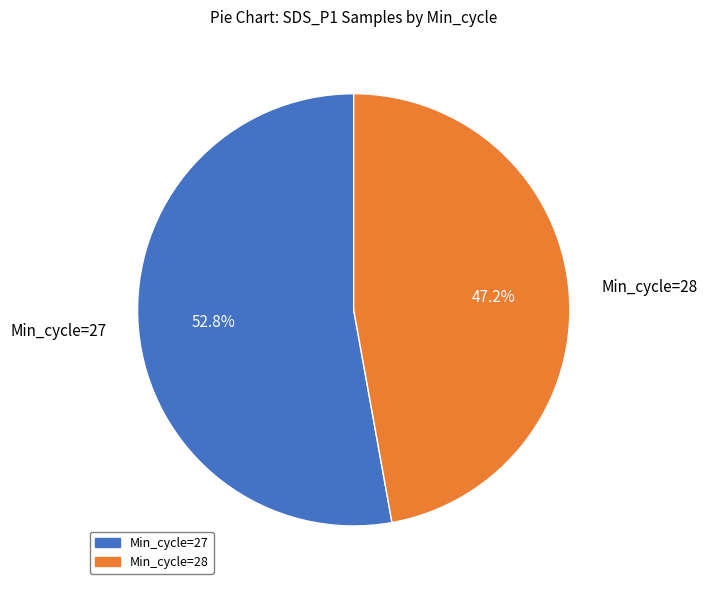

Is there any slice that represents more than half of the pie?

Yes